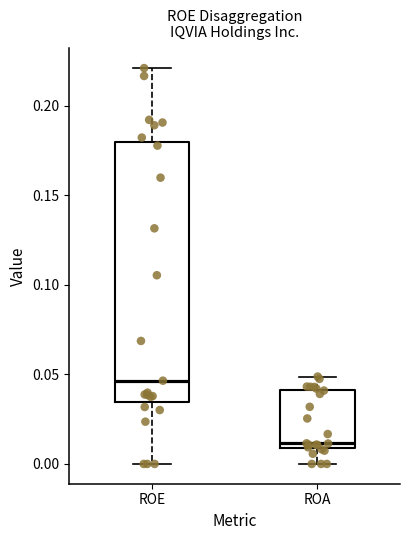

Where does the upper whisker of the box for ROA end on the y-axis? The values are not printed on the chart, so give them approximately, as read against the axis.

0.050